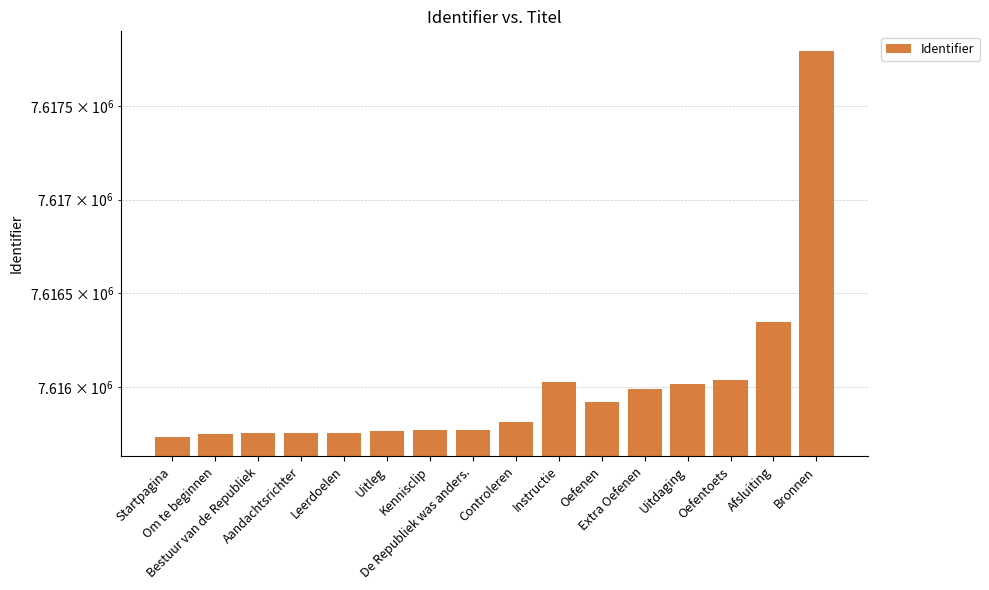

List the labels in order of value, smallest first.

Startpagina, Om te beginnen, Bestuur van de Republiek, Leerdoelen, Aandachtsrichter, Uitleg, Kennisclip, De Republiek was anders., Controleren, Oefenen, Extra Oefenen, Uitdaging, Instructie, Oefentoets, Afsluiting, Bronnen